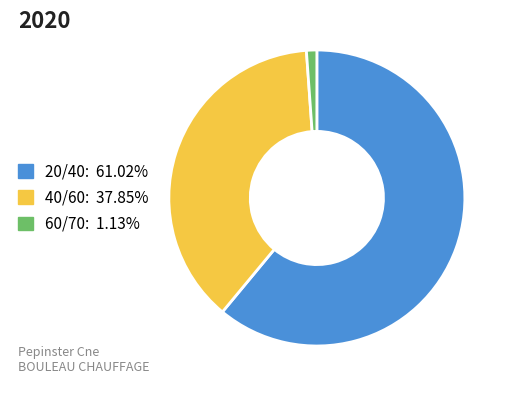

Which has a higher value, 40/60 or 60/70?

40/60